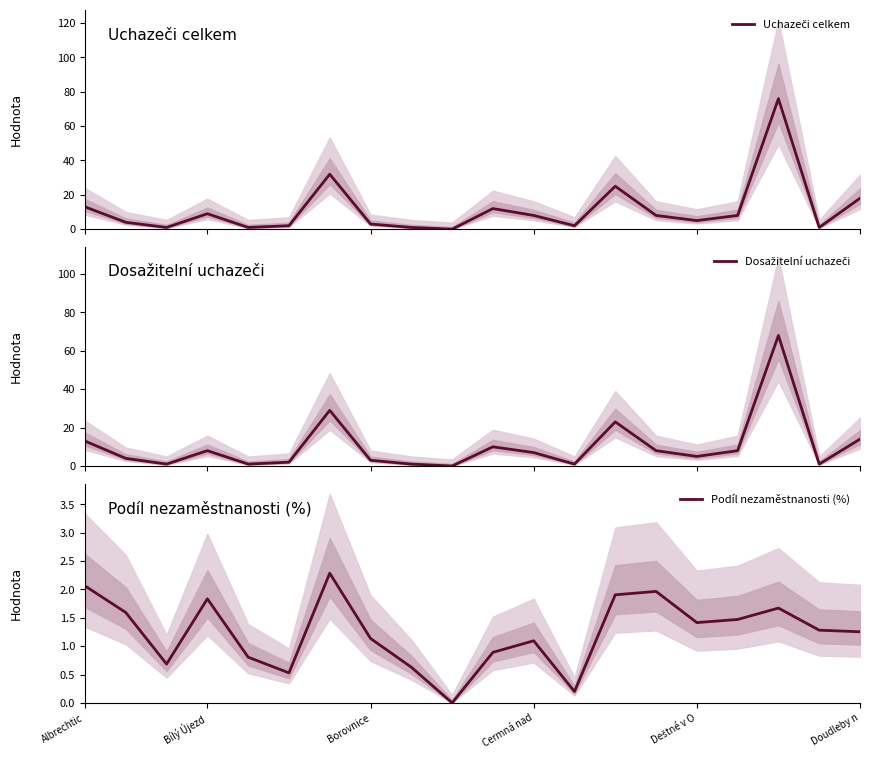

Where do Uchazeči celkem and Podíl nezaměstnanosti (%) first cross each other?

17 and 18